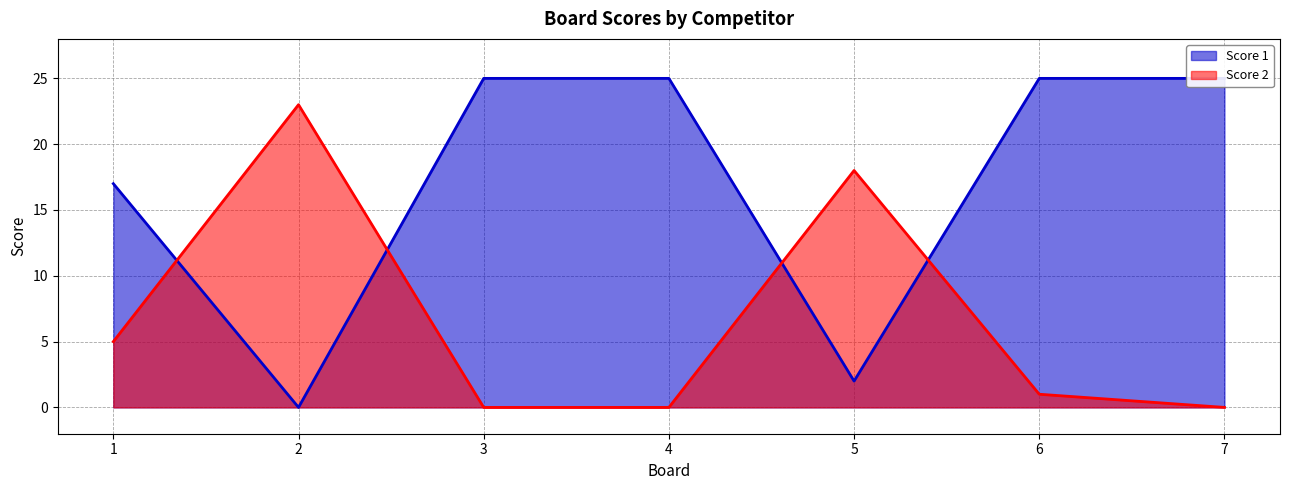

At which label is Score 1 closest to 12?

1